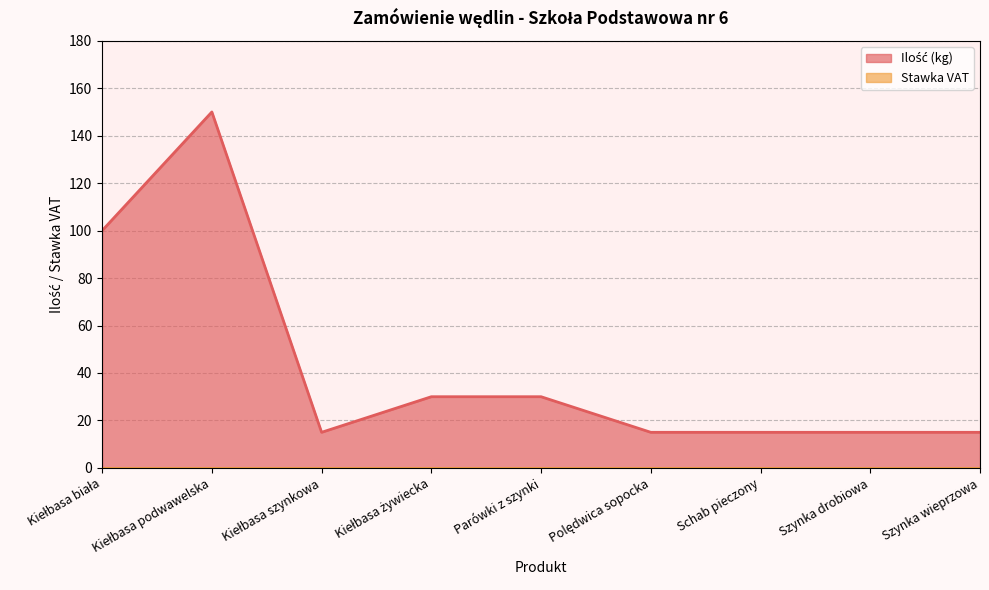

Reading right to left, extract all data points from this chart.

Szynka wieprzowa=15	Szynka drobiowa=15	Schab pieczony=15	Polędwica sopocka=15	Parówki z szynki=30	Kiełbasa żywiecka=30	Kiełbasa szynkowa=15	Kiełbasa podwawelska=150	Kiełbasa biała=100